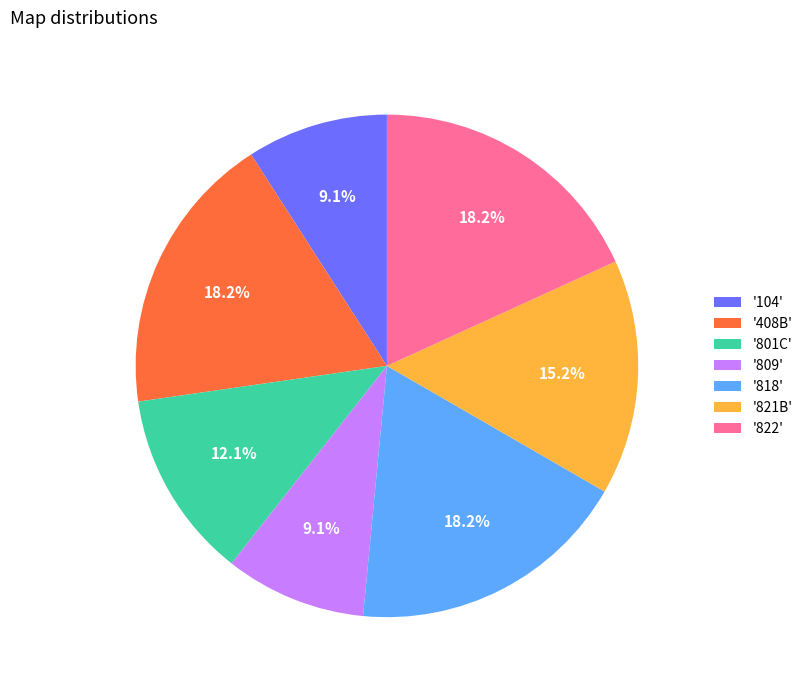

Does '818' represent more than half of the total?

No